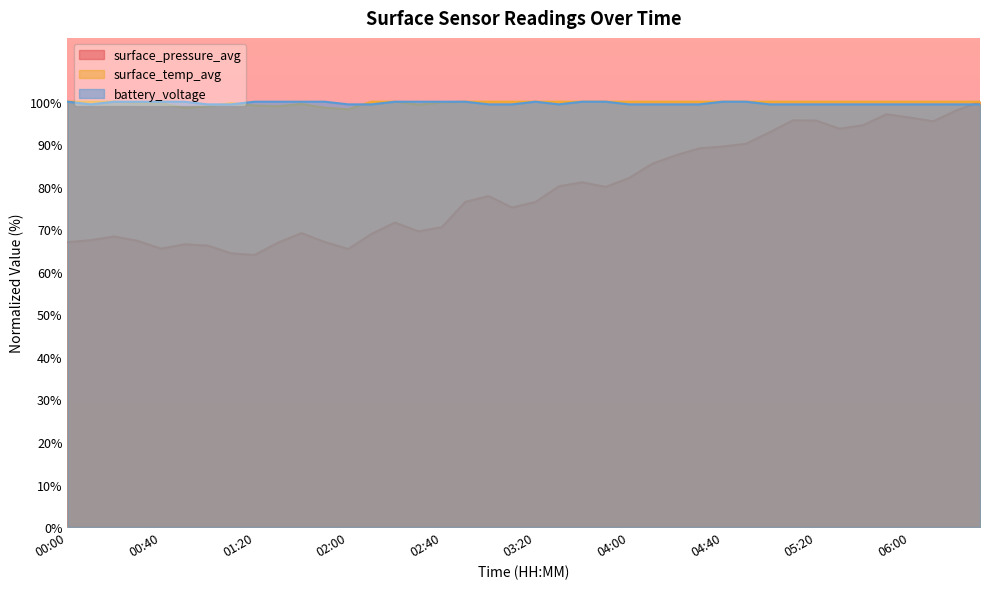

What is the highest value of the surface_pressure_avg series?

100.0